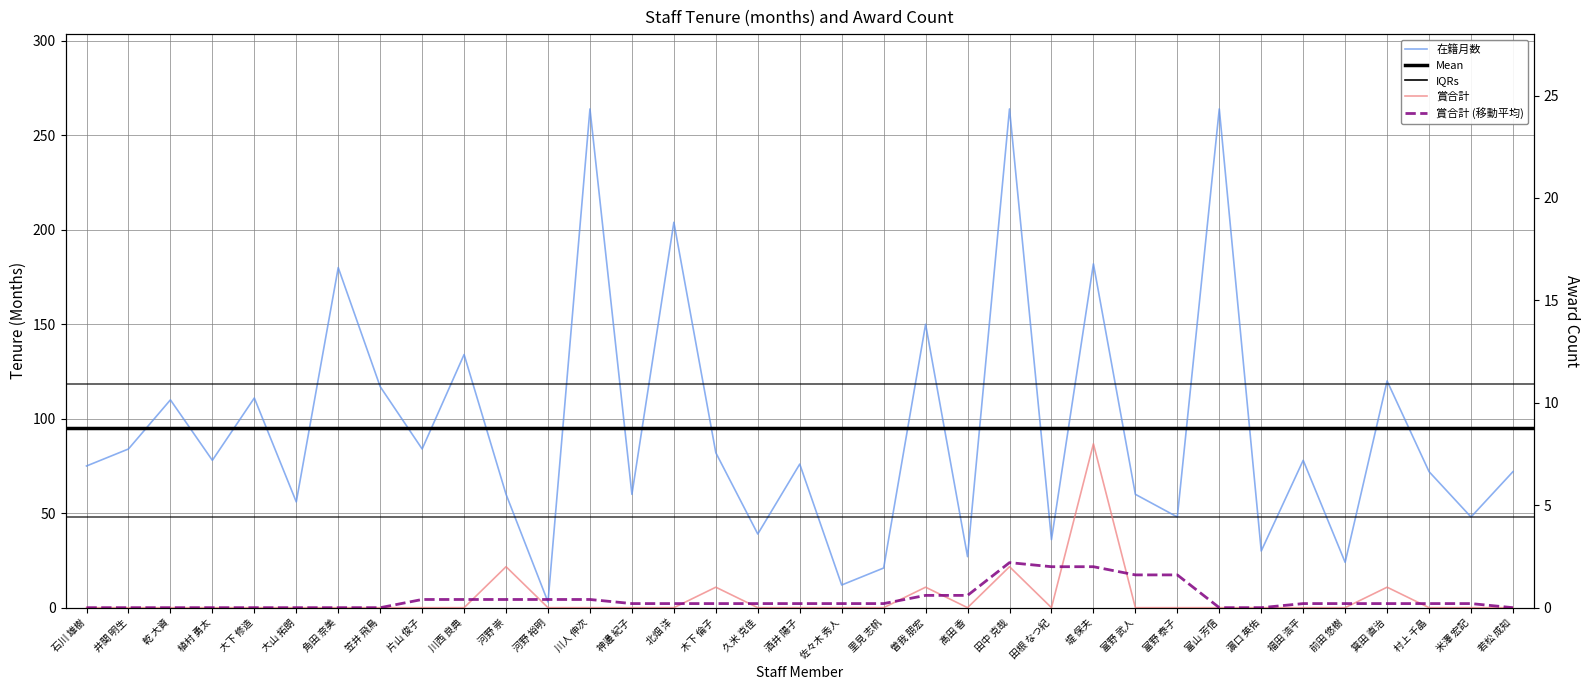

Does the chart have visible grid lines?

Yes